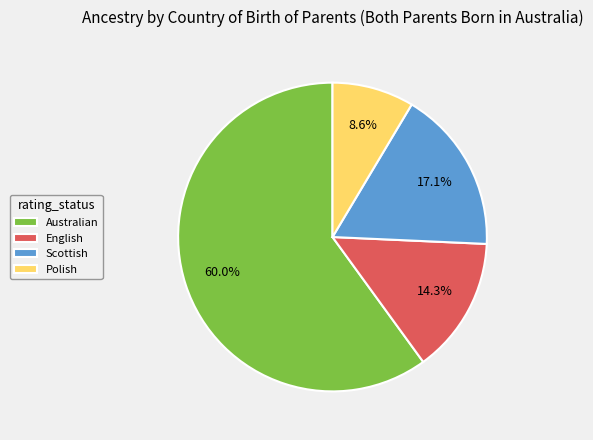

Count the number of slices in the pie.

4